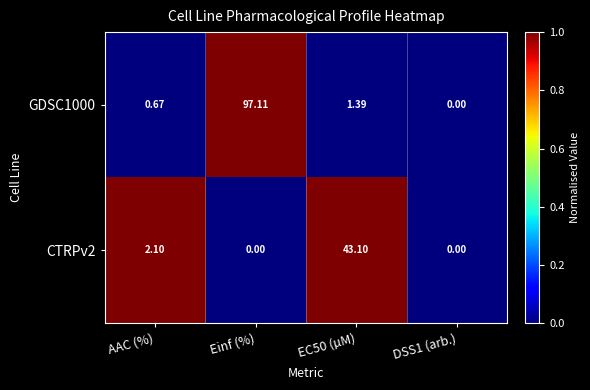

Where is CTRPv2 nearest to the value 21?

AAC (%)